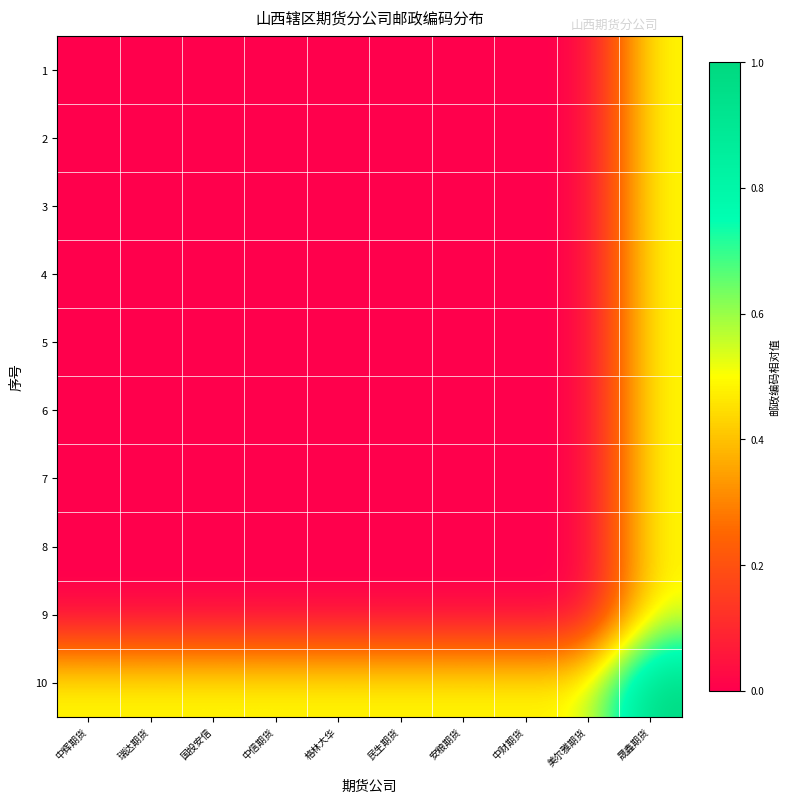

What is the total value across all series at 国投安信?

0.5